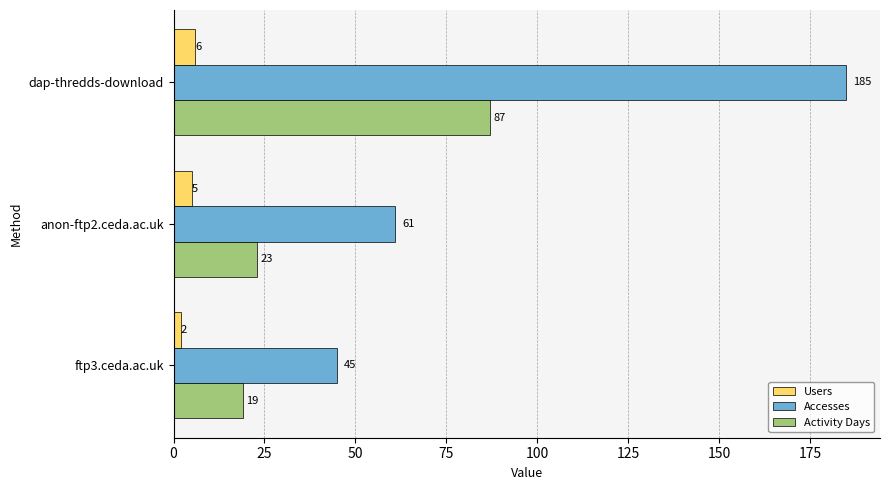

List the series in order of their peak value, lowest first.

Users, Activity Days, Accesses